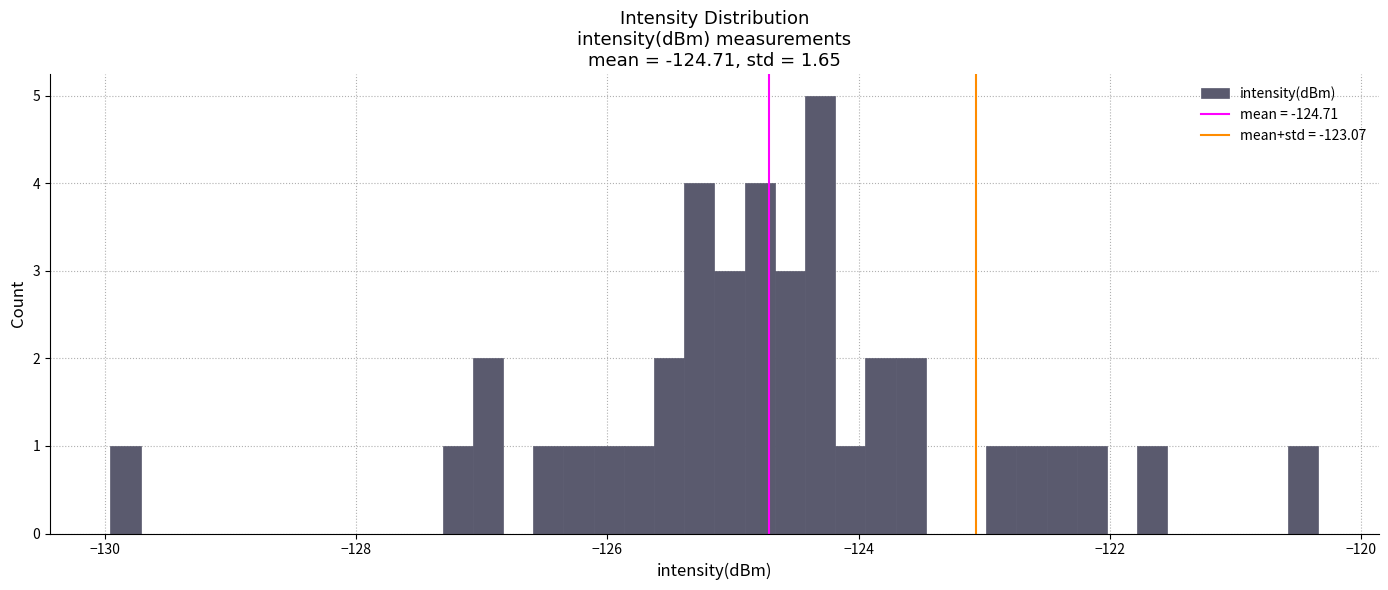

Read against the x-axis, roughly where is the centre of the tallest bar?

-124.4